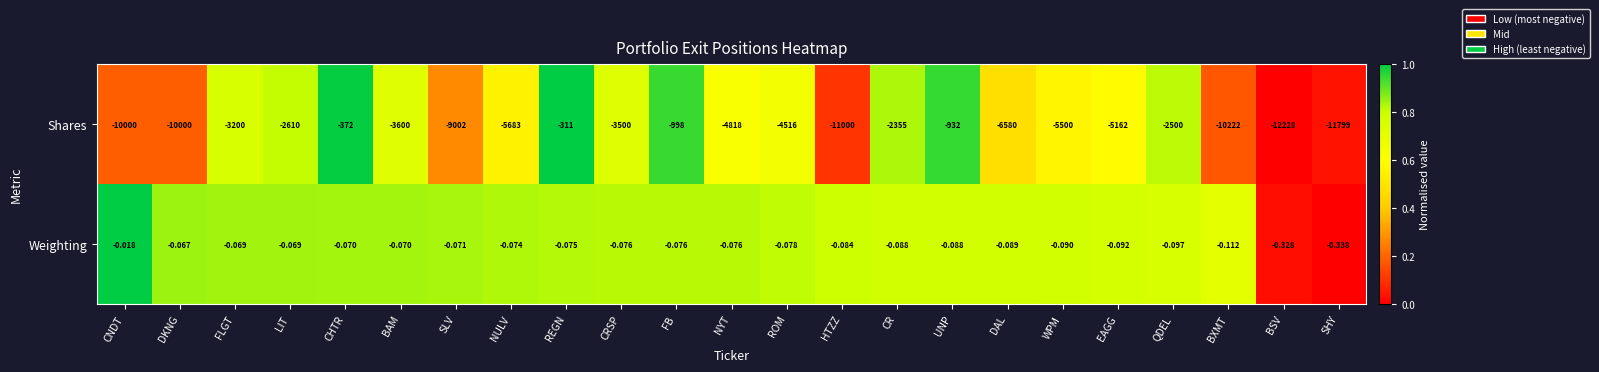

At which label is Weighting closest to 0?

CNDT